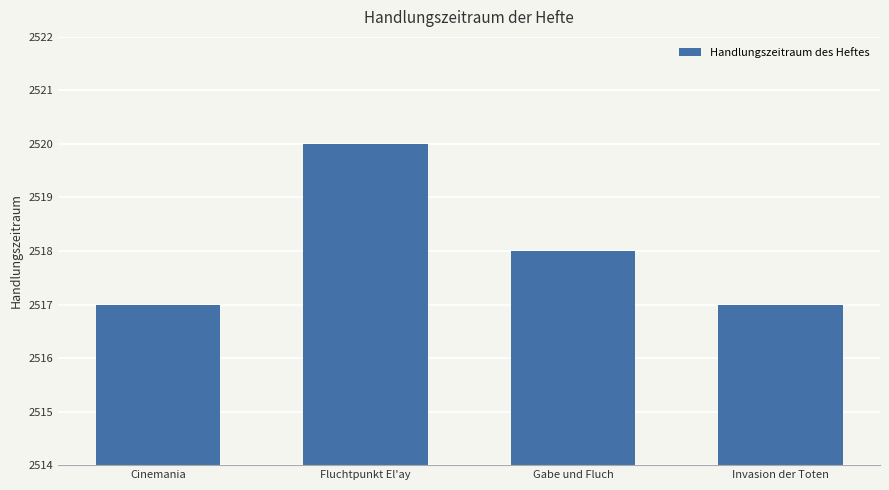

Are the bars grouped side by side (vs. stacked)?

No